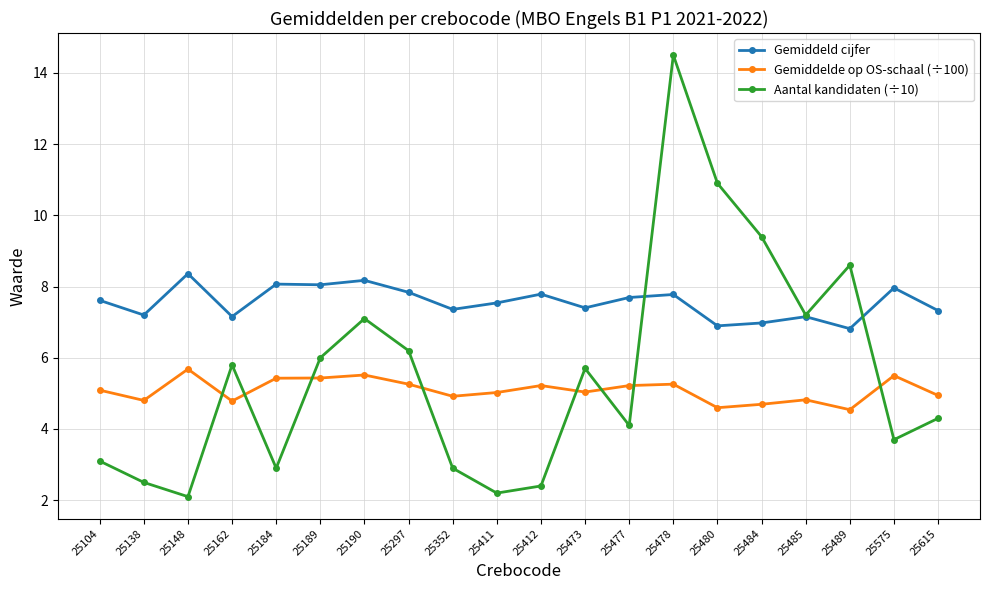

What is the difference between the maximum and minimum values in the Gemiddeld cijfer series?

1.5